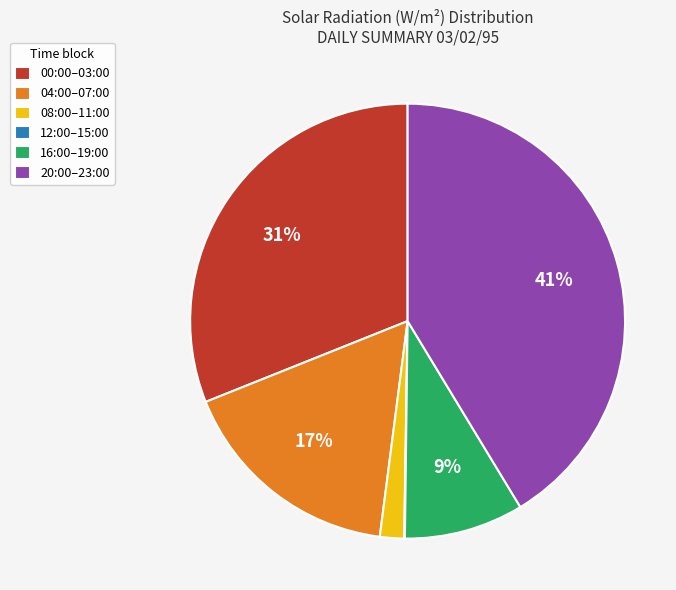

What percentage is the 04:00–07:00 slice, to the nearest percent?

17%